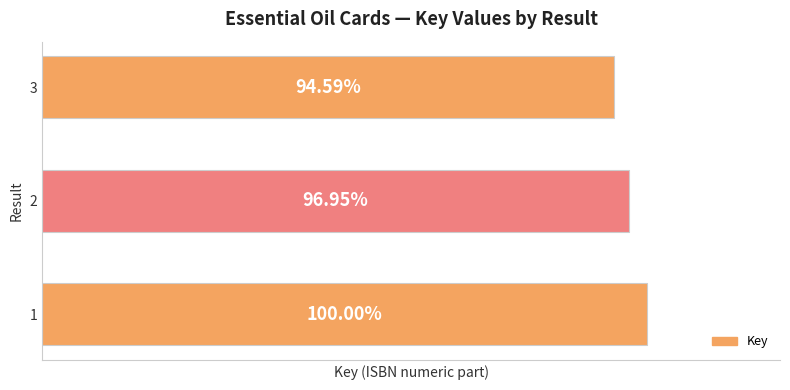

Does the chart contain any negative values?

No